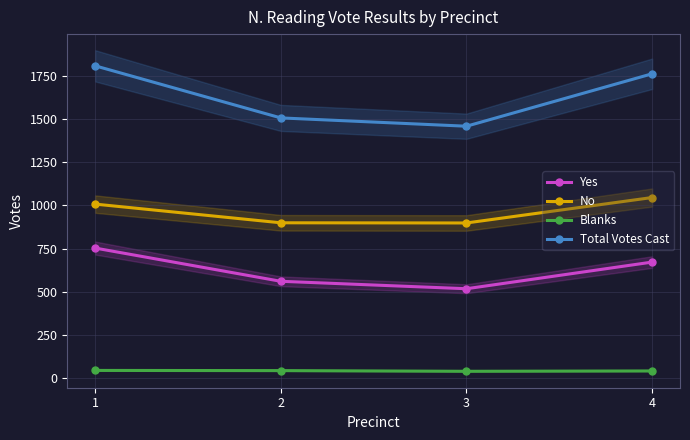

What is the total value across all series at 1?

3612